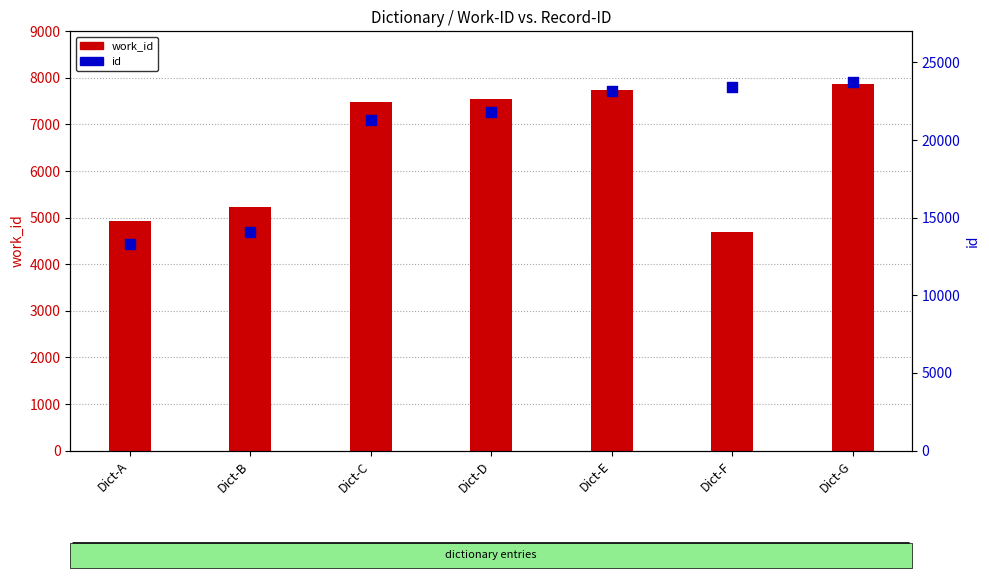

What are all the series names shown in the legend?

work_id, id